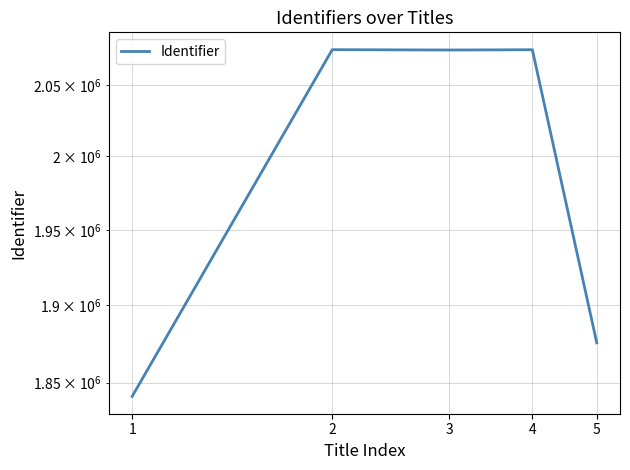

What is the average value?

1988301